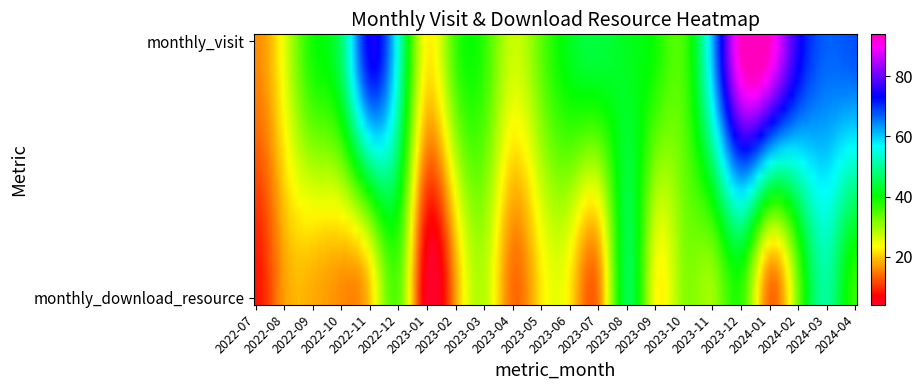

Reading left to right, transcribe all the data shown in this chart.

2022-07: 16	8
2022-08: 25	17
2022-09: 39	18
2022-10: 47	16
2022-11: 74	20
2022-12: 54	34
2023-01: 23	4
2023-02: 36	17
2023-03: 37	28
2023-04: 27	14
2023-05: 34	22
2023-06: 42	22
2023-07: 44	15
2023-08: 42	45
2023-09: 39	24
2023-10: 36	31
2023-11: 62	30
2023-12: 94	37
2024-01: 93	14
2024-02: 75	33
2024-03: 67	50
2024-04: 68	37